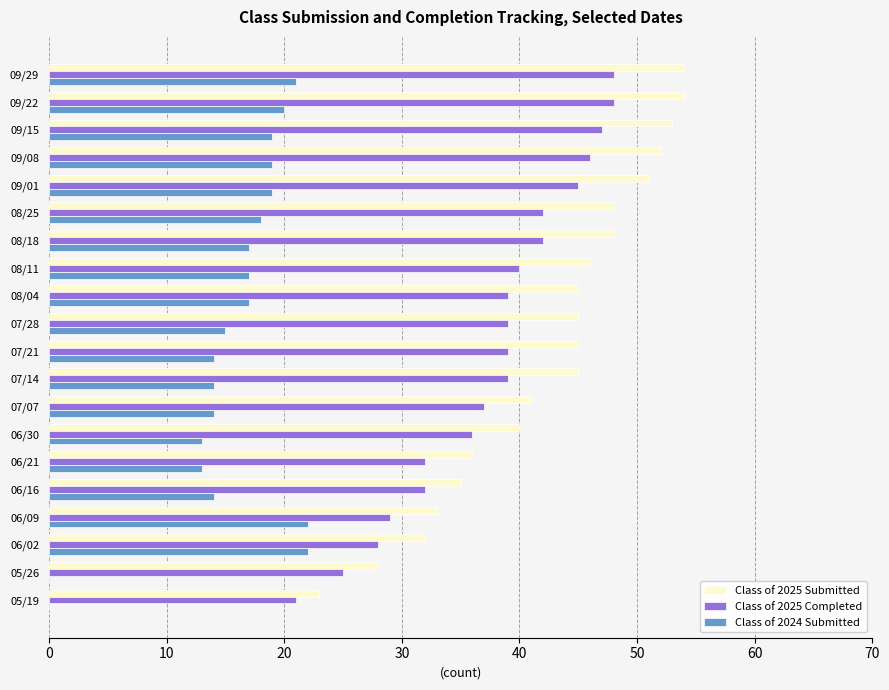

The value of Class of 2025 Completed at 06/30 is 7. True or false?

False